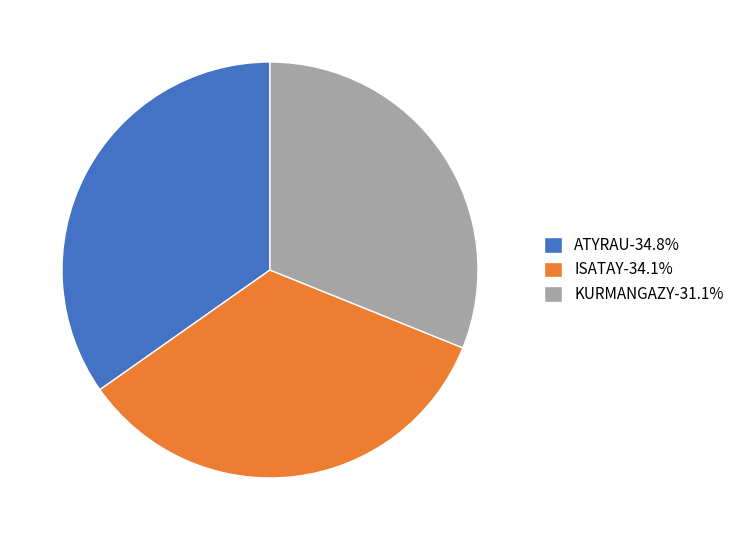

How many slices are in this pie chart?

3